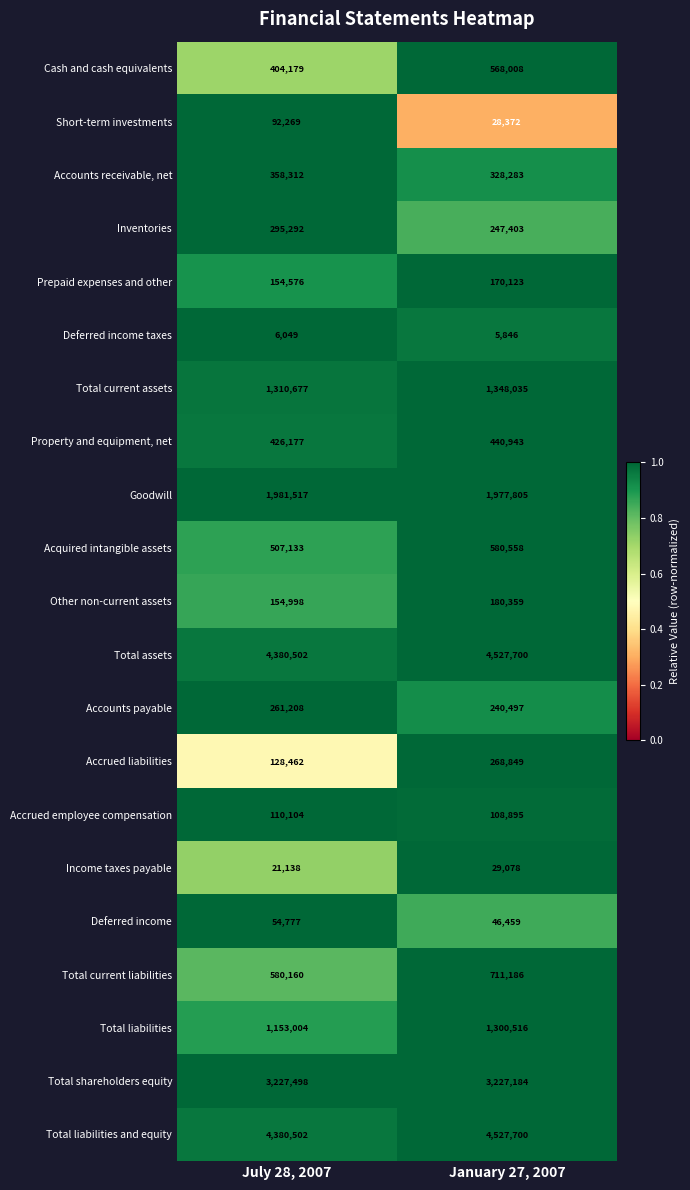

Read the Accrued employee compensation value at January 27, 2007, to the nearest 100.

108900